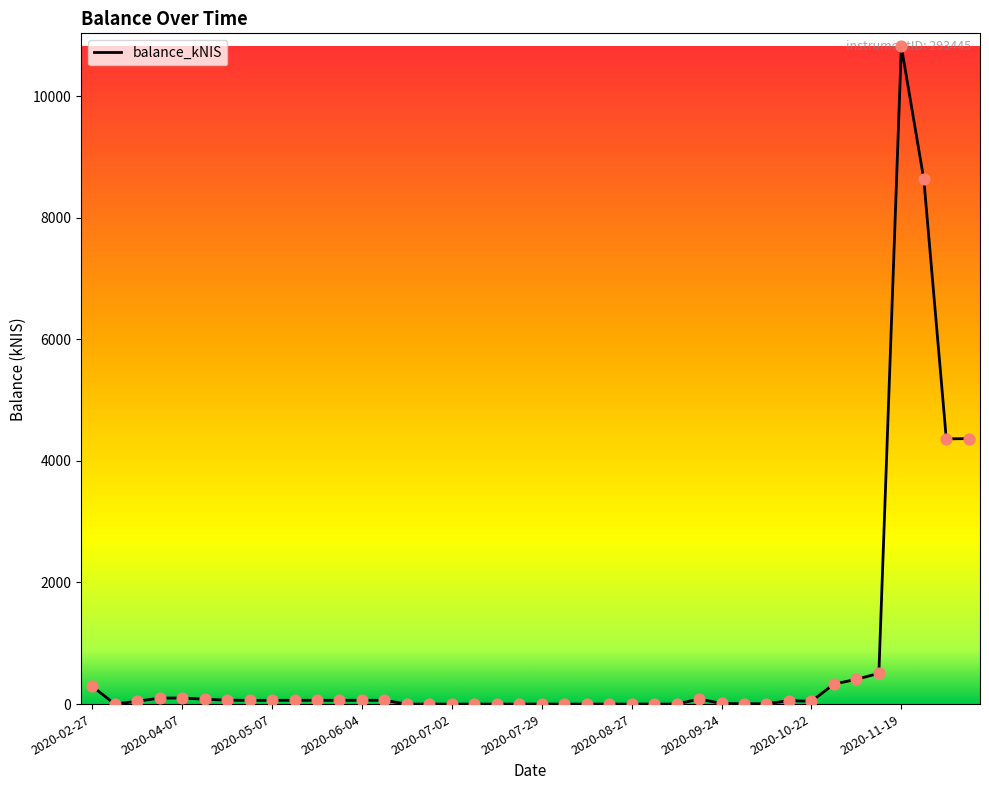

What is the greatest value displayed?

10816.1